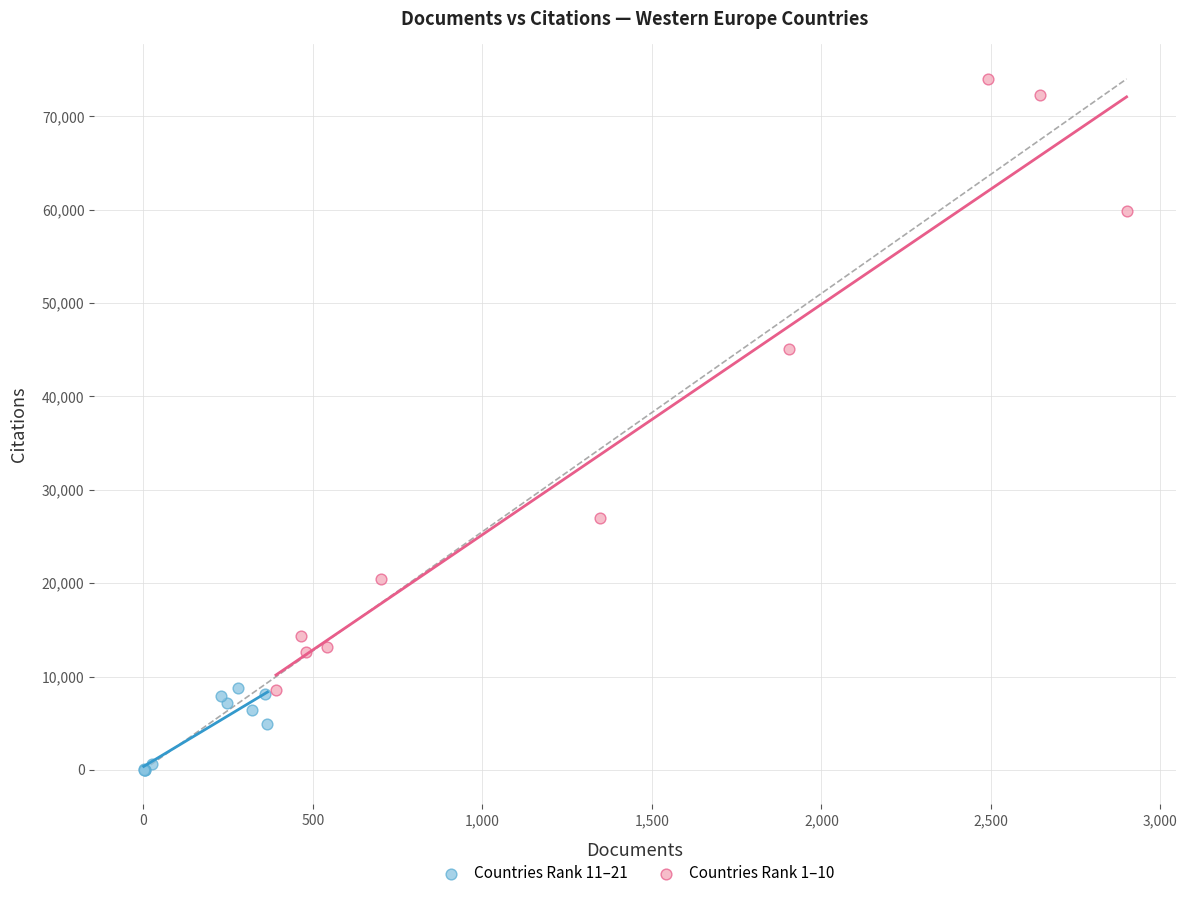

Which series contains the lowest Y value?

Countries Rank 11–21